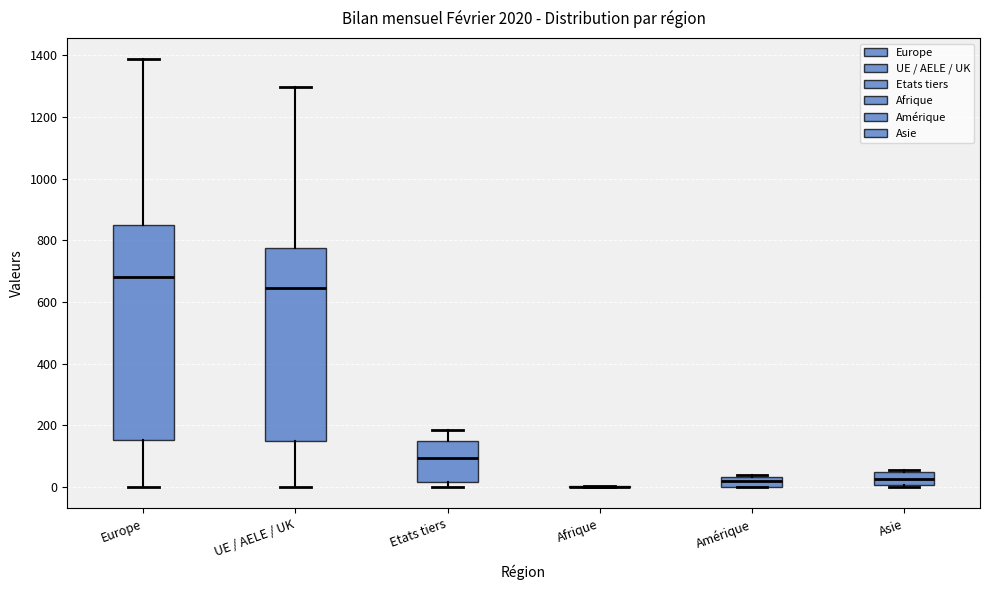

Comparing the boxes themselves (not the whiskers), which one is the tallest?

Europe